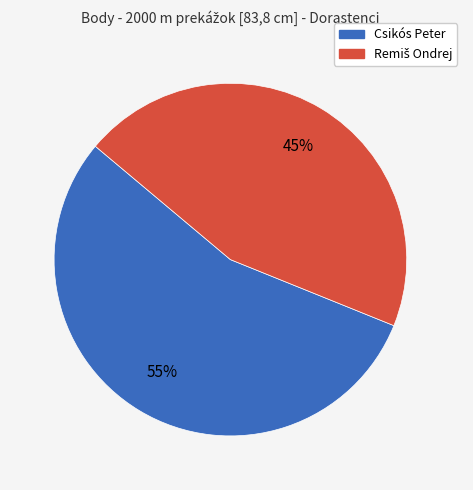

To the nearest percent, what is the average slice percentage?

50%